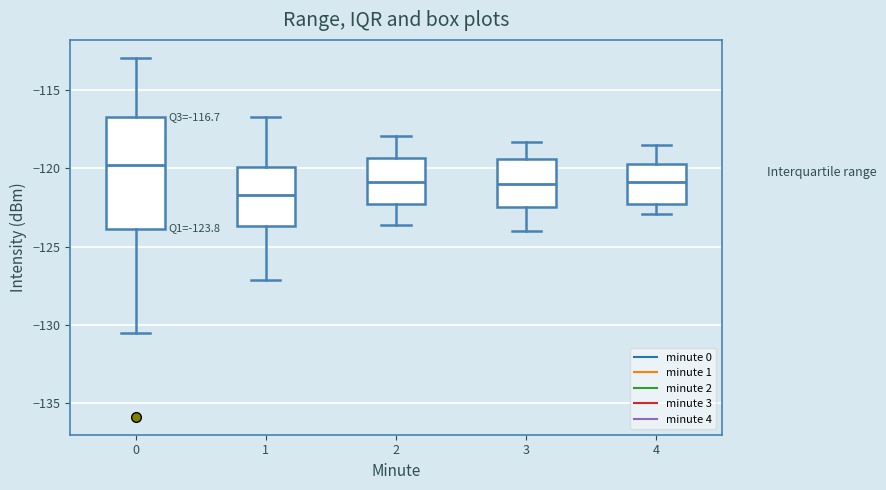

Which box has the highest median line?

0